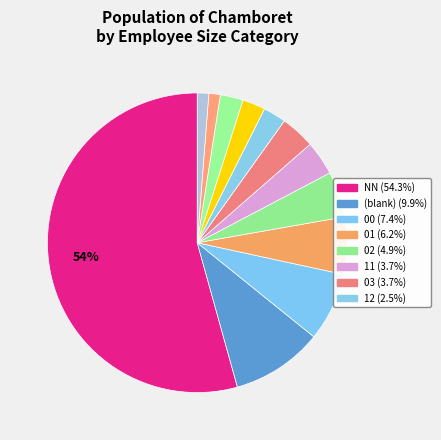

How many segments does this pie chart have?

12